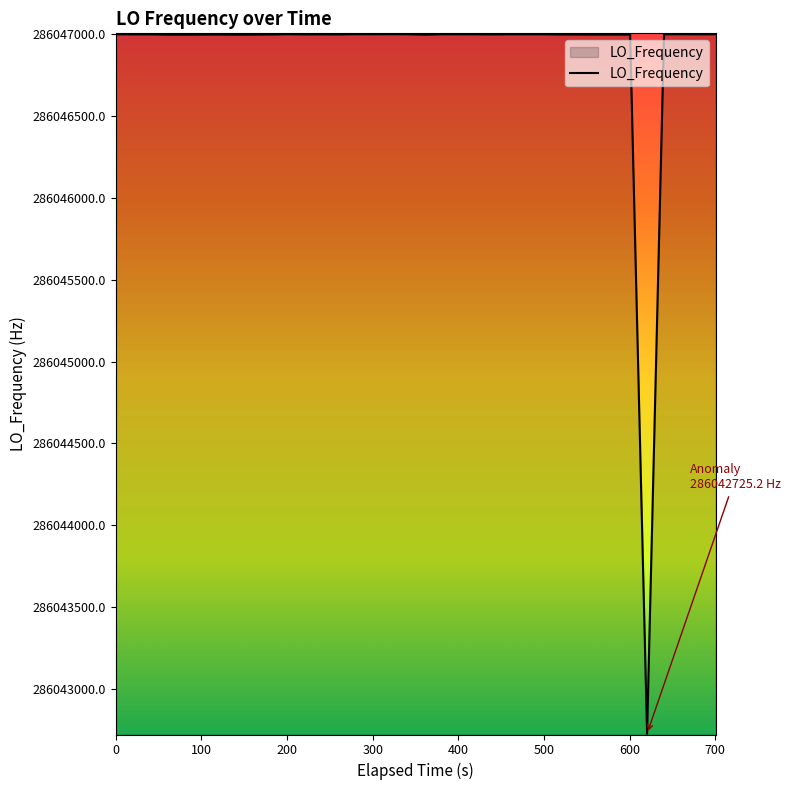

What is the minimum value shown in the chart?

286042725.2